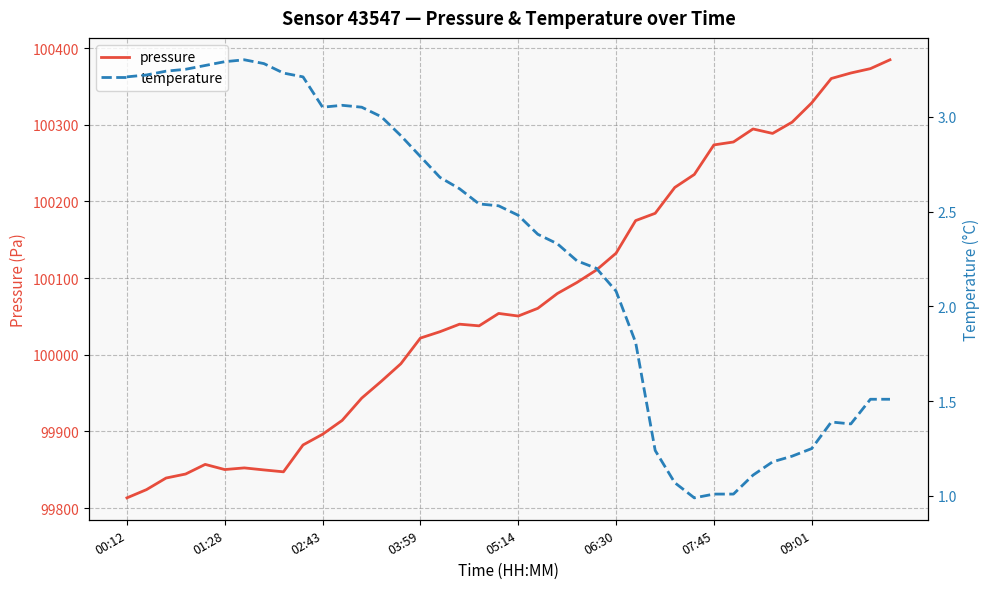

How many interior local peaks does the pressure series have?

5